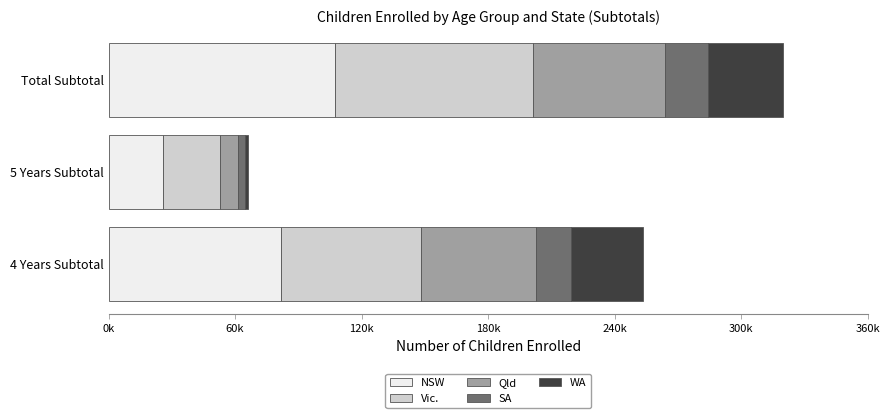

What are all the series names shown in the legend?

NSW, Vic., Qld, SA, WA